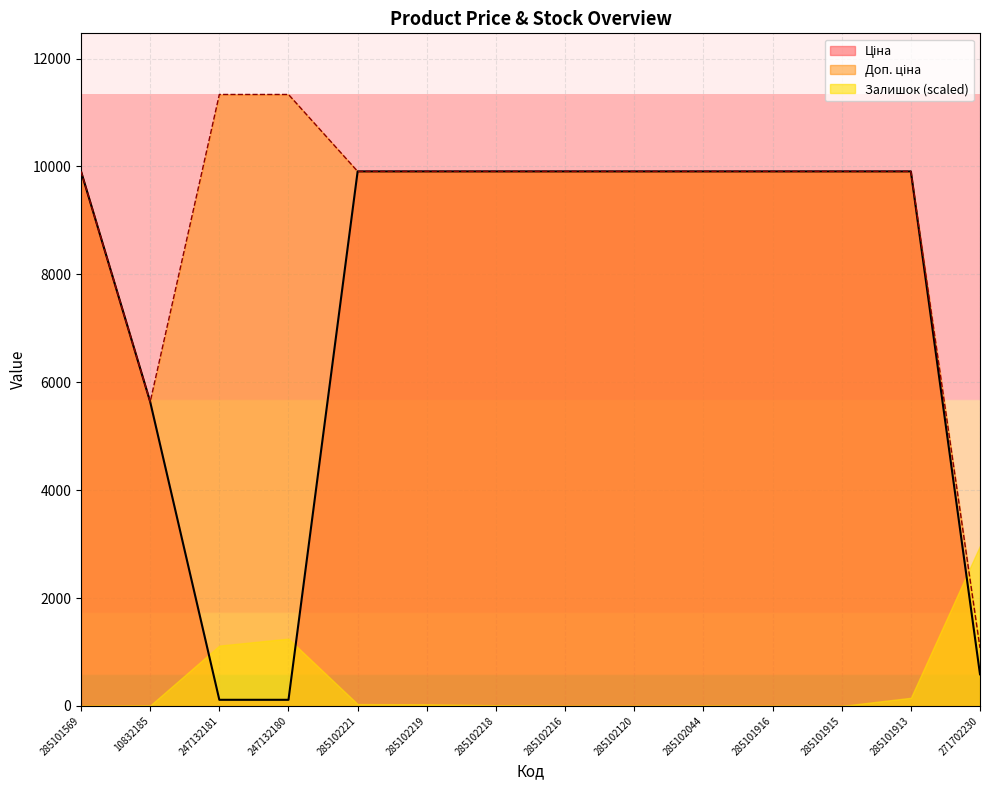

Rank the categories by Ціна value from lowest to highest.

247132181, 247132180, 271702230, 10832185, 285101569, 285102221, 285102219, 285102218, 285102216, 285102120, 285102044, 285101916, 285101915, 285101913